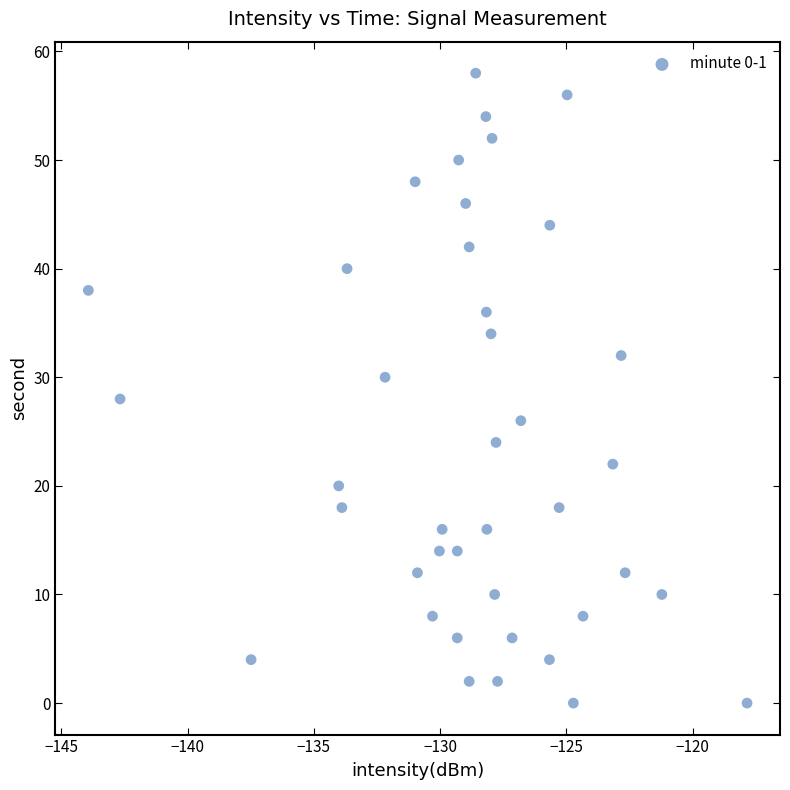

What is the range of Y values (max minus min)?

58